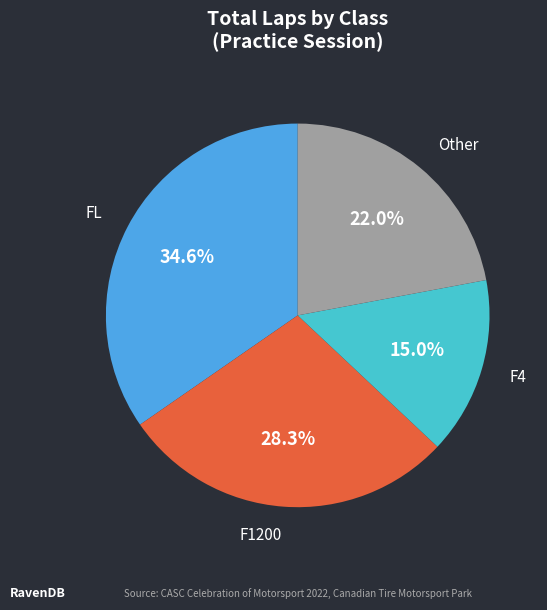

Is there any slice that represents more than half of the pie?

No